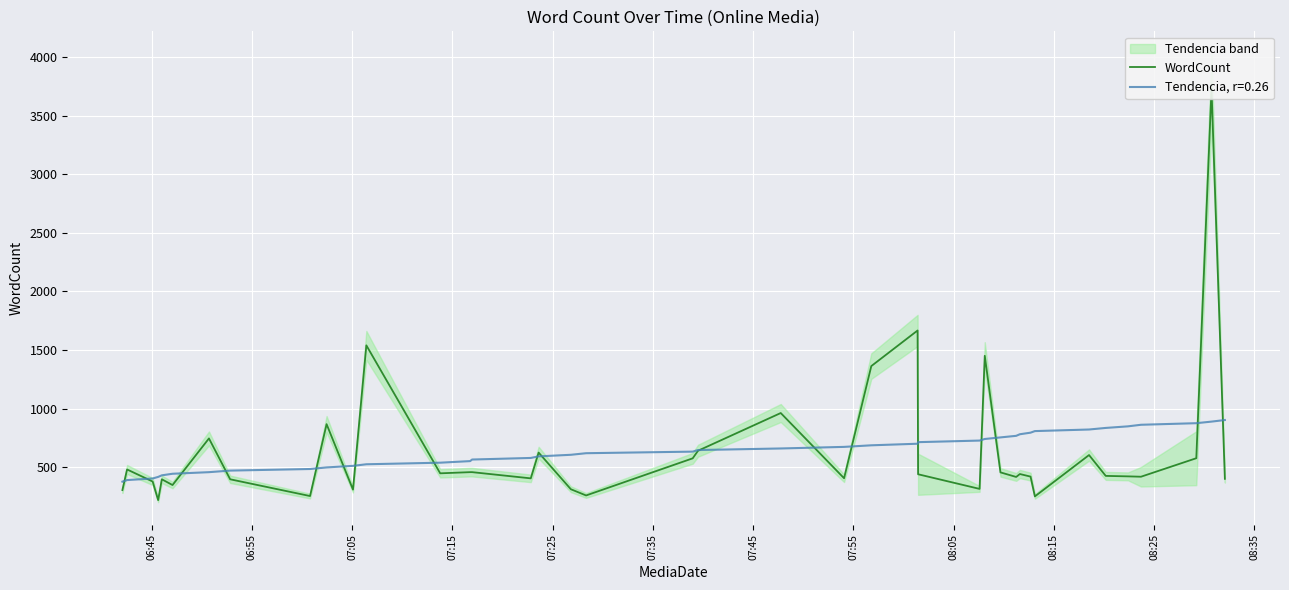

What is the maximum value for Tendencia, r=0.26?

902.2